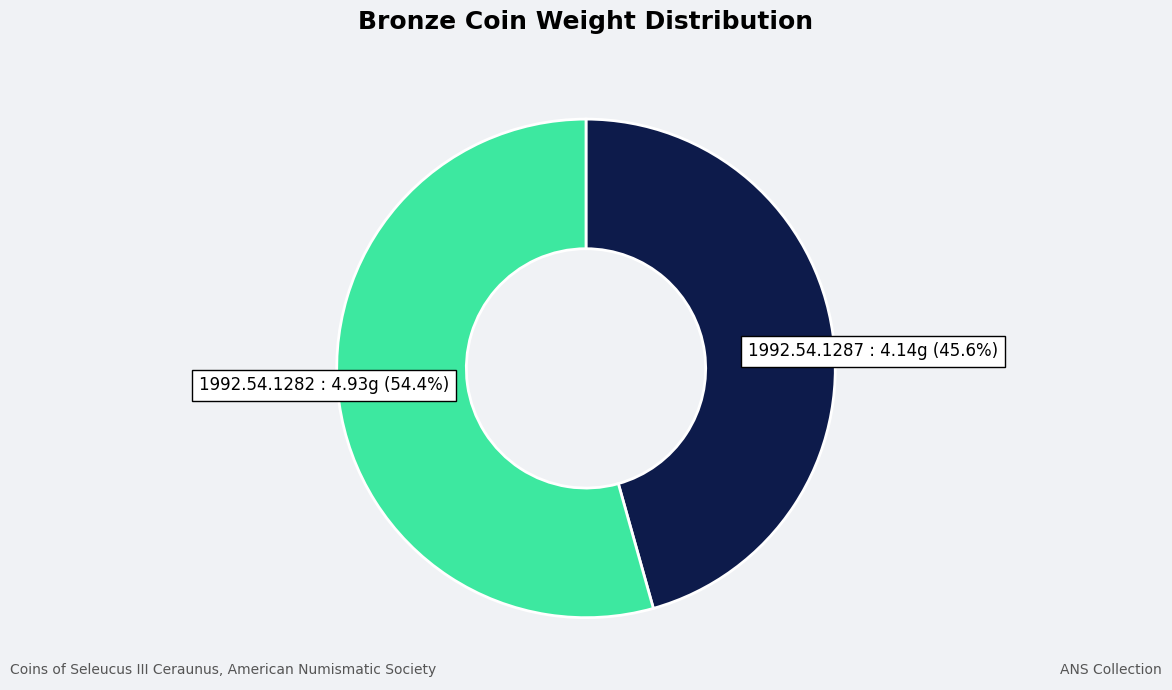

Does any single category account for the majority?

Yes